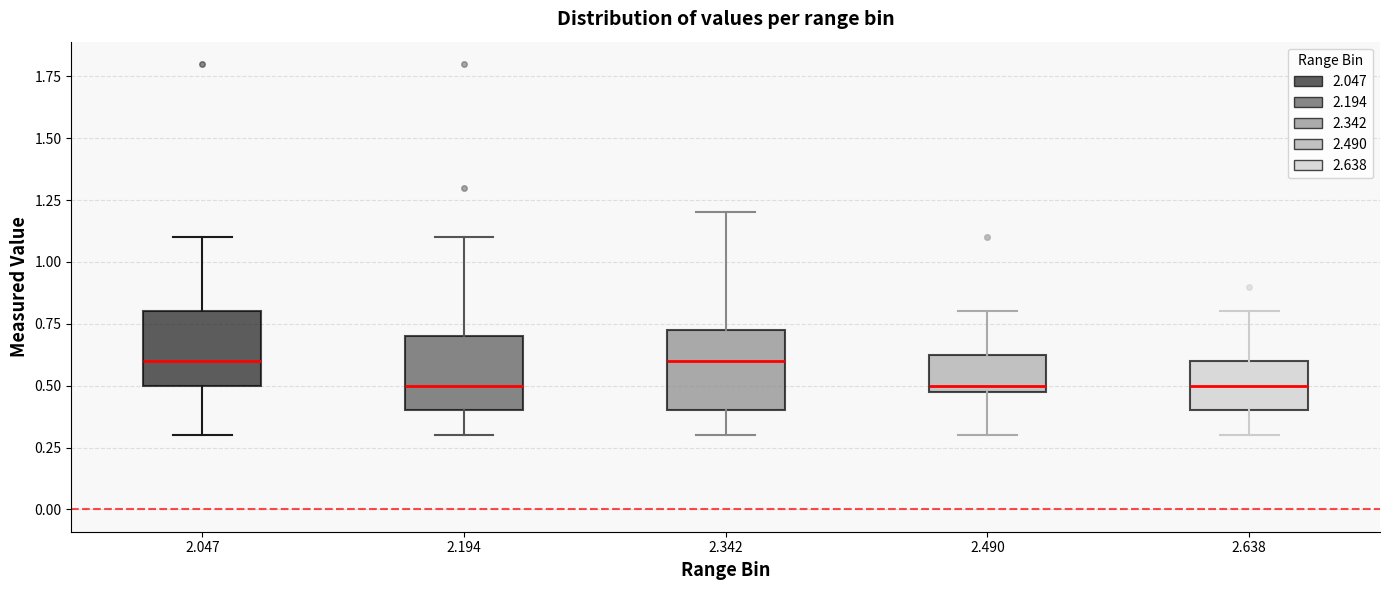

Reading left to right, transcribe this box plot: for each box, give where its median line is, the range the box spans, and where its two whiskers end, as read against the y-axis. The values are not printed on the chart, so give them approximately, as read against the axis.

2.047: median 0.60, box 0.50 to 0.80, whiskers 0.30 to 1.10
2.194: median 0.50, box 0.40 to 0.70, whiskers 0.30 to 1.10
2.342: median 0.60, box 0.40 to 0.75, whiskers 0.30 to 1.20
2.490: median 0.50 (just above the box's lower edge), box 0.50 to 0.65, whiskers 0.30 to 0.80
2.638: median 0.50, box 0.40 to 0.60, whiskers 0.30 to 0.80